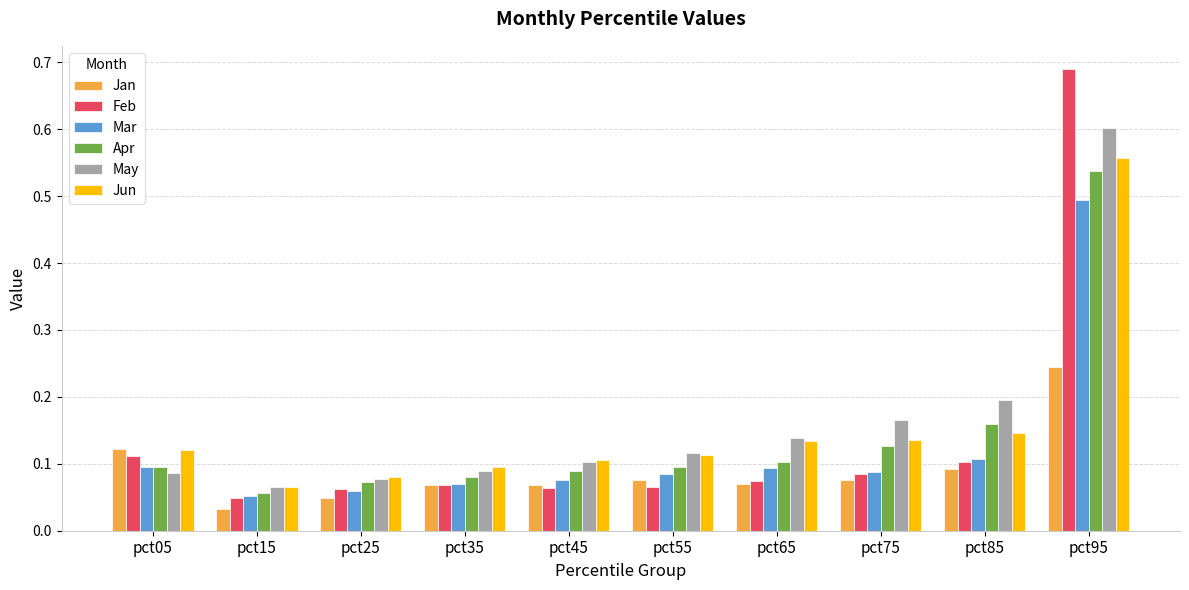

What is the difference between the maximum and minimum values in the Mar series?

0.4